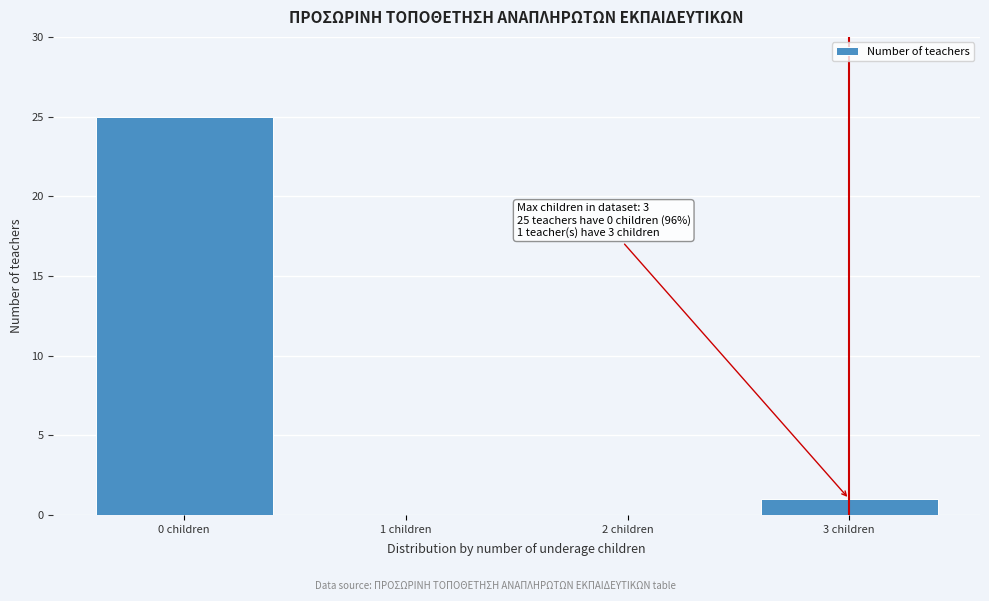

Reading left to right, transcribe all the data shown in this chart.

0 children=25	1 children=0	2 children=0	3 children=1